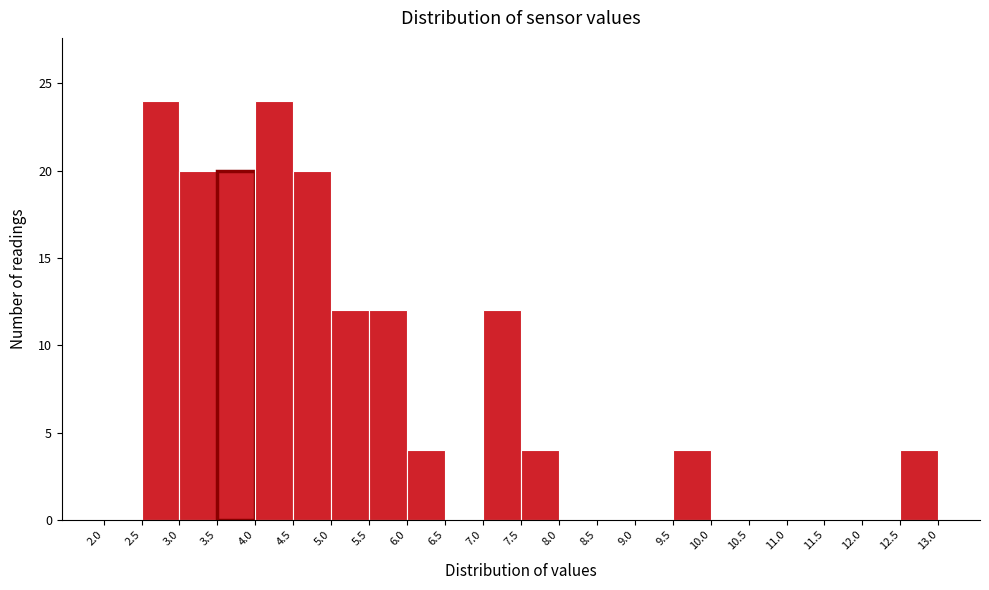

Reading left to right, transcribe this chart: for each bar, give the range it covers on the x-axis and its height. The values are not printed on the chart, so give them approximately, as read against the axis.

2.0 to 2.5: 0
2.5 to 3.0: 24
3.0 to 3.5: 20
3.5 to 4.0: 20
4.0 to 4.5: 24
4.5 to 5.0: 20
5.0 to 5.5: 12
5.5 to 6.0: 12
6.0 to 6.5: 4
6.5 to 7.0: 0
7.0 to 7.5: 12
7.5 to 8.0: 4
8.0 to 8.5: 0
8.5 to 9.0: 0
9.0 to 9.5: 0
9.5 to 10.0: 4
10.0 to 10.5: 0
10.5 to 11.0: 0
11.0 to 11.5: 0
11.5 to 12.0: 0
12.0 to 12.5: 0
12.5 to 13.0: 4